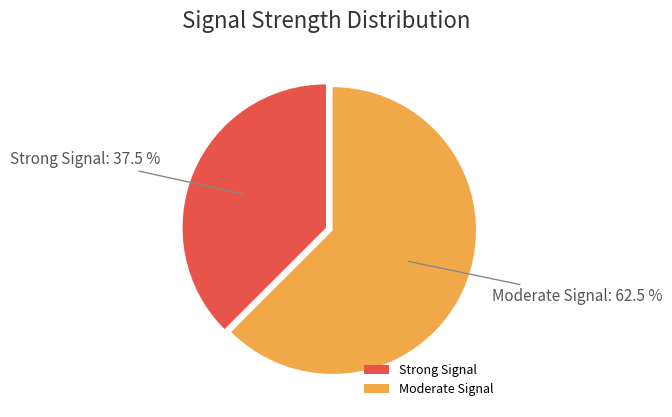

Is there a majority slice in this chart?

Yes